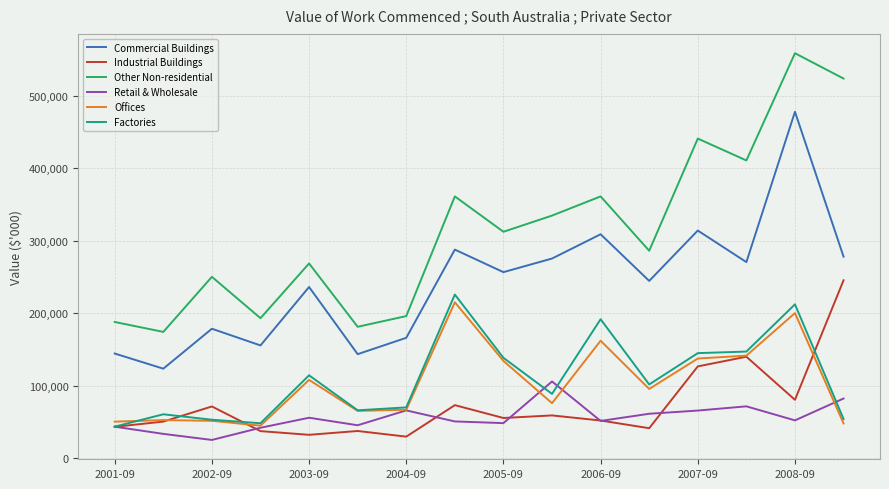

What is the highest value of the Retail & Wholesale series?

106079